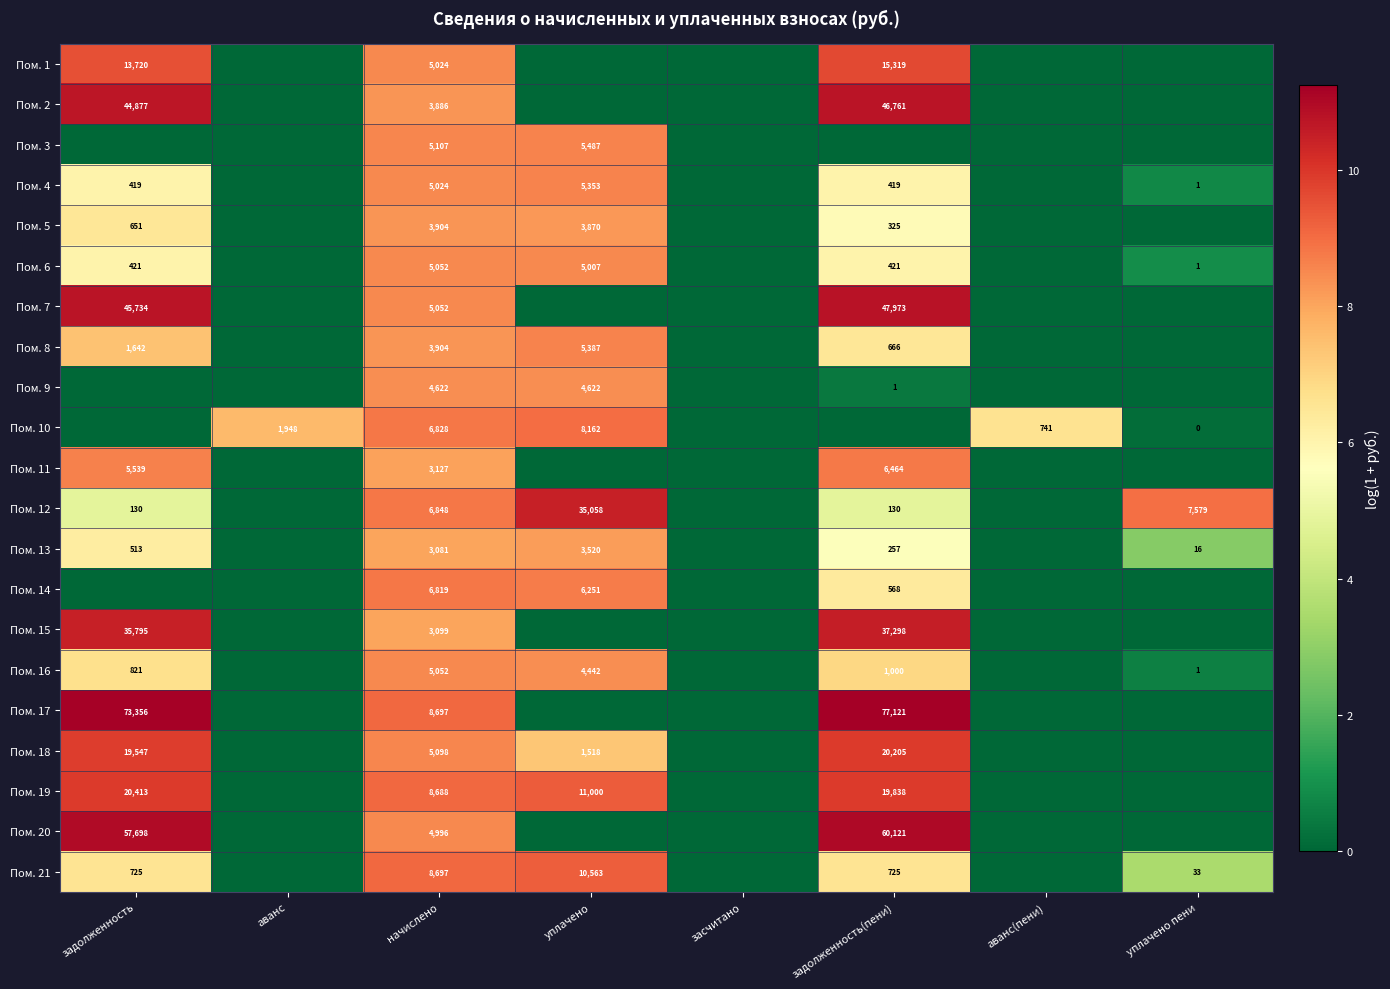

At which category does the chart reach its peak across all series?

задолженность(пени)